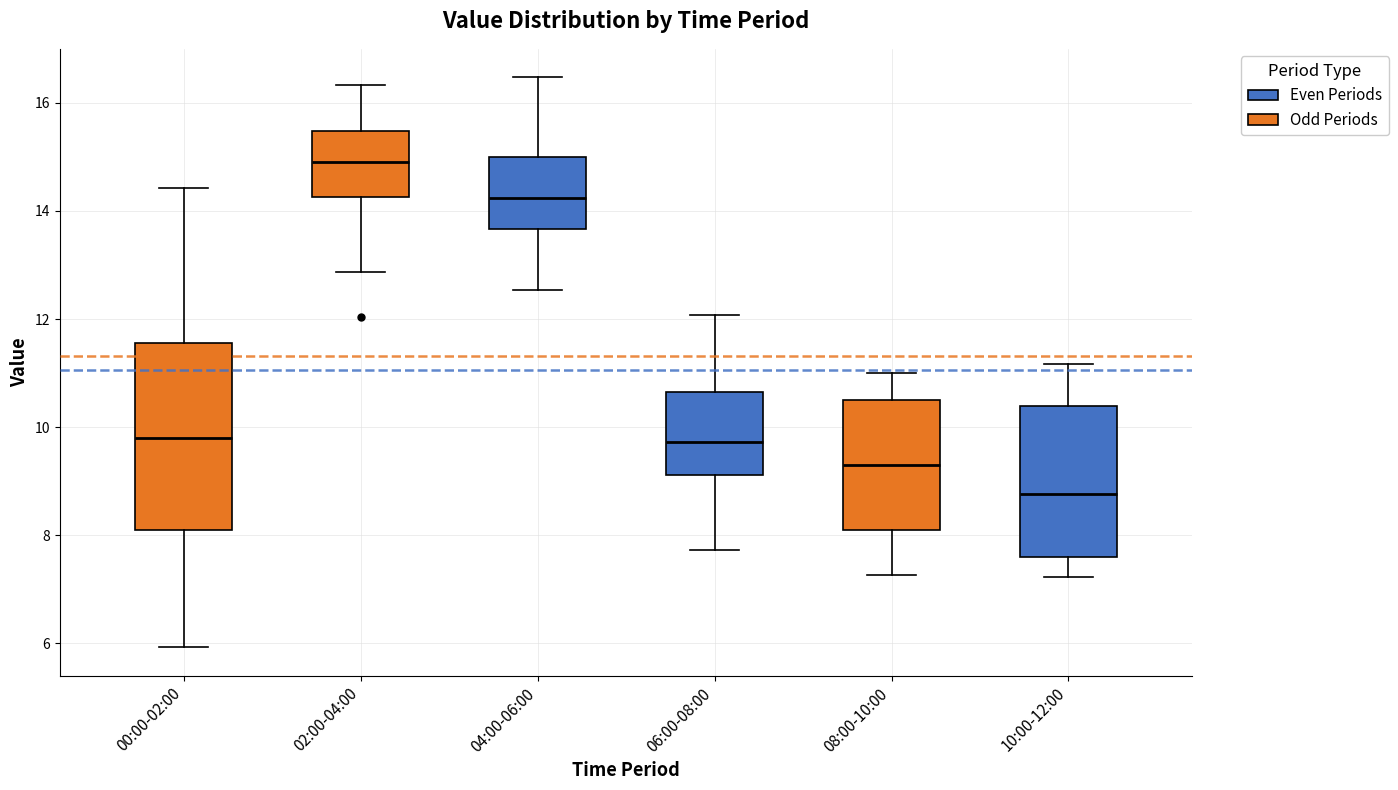

Where is the upper edge of the box for 00:00-02:00 on the y-axis? The values are not printed on the chart, so give them approximately, as read against the axis.

11.6